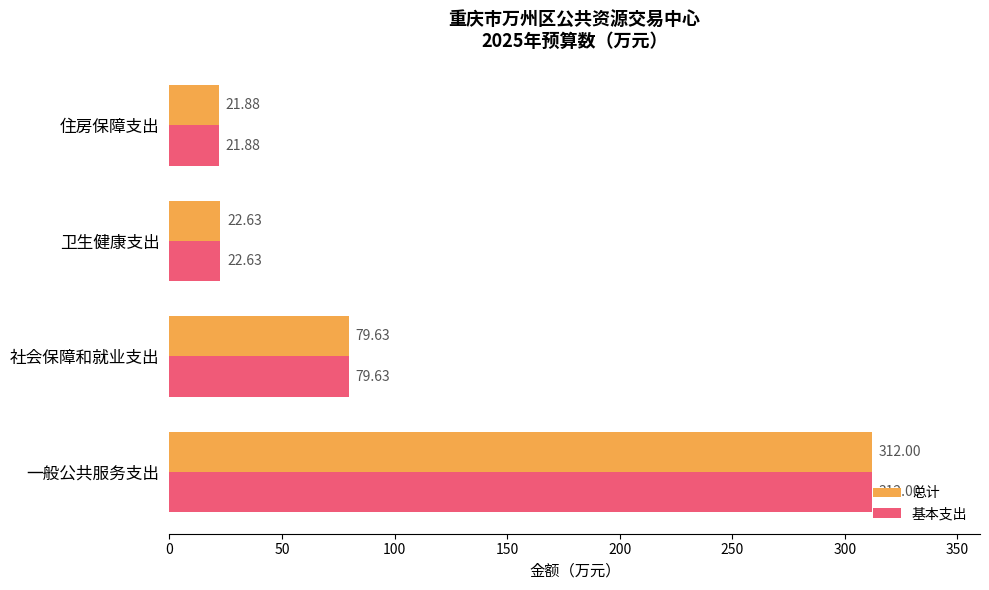

Where is 基本支出 nearest to the value 166?

社会保障和就业支出